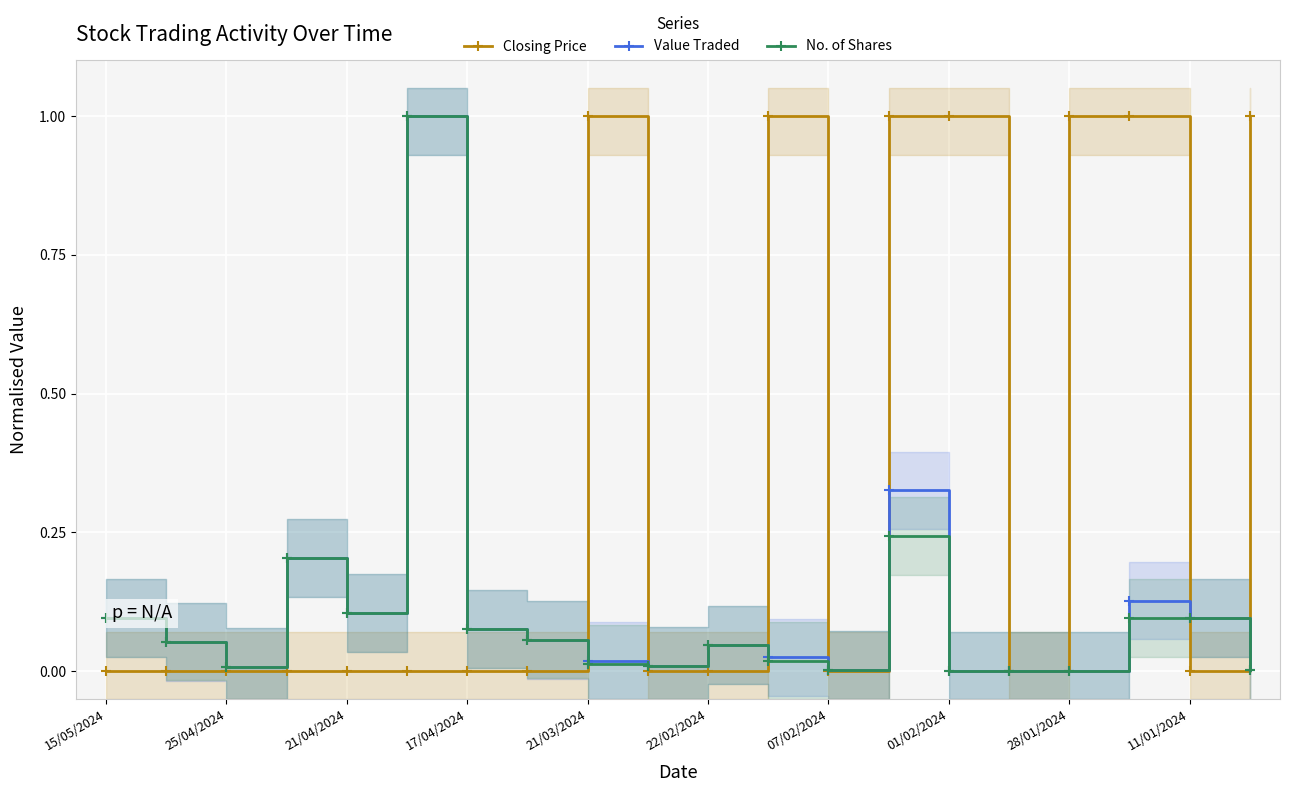

In Value Traded, how many points are higher than both neighbors (excluding endpoints)?

5